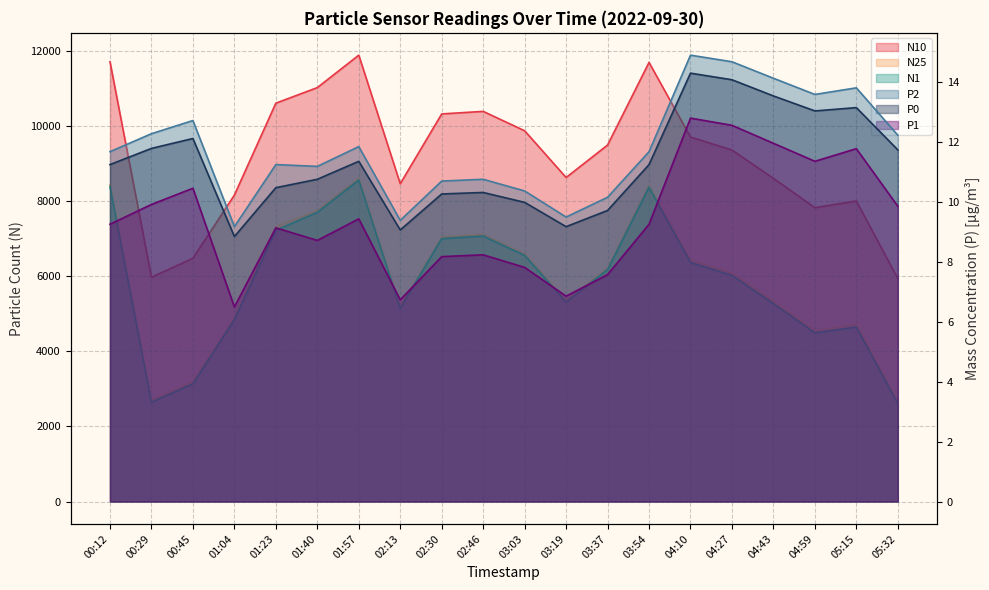

Reading left to right, what are all the values shown in this chart?

N10: 00:12=11712.1	00:29=5973.6	00:45=6479.5	01:04=8161.4	01:23=10608.9	01:40=11023.7	01:57=11887.5	02:13=8464.0	02:30=10322.6	02:46=10390.6	03:03=9874.2	03:19=8629.4	03:37=9493.8	03:54=11694.9	04:10=9706.6	04:27=9361.4	04:43=8606.7	04:59=7825.6	05:15=8004.6	05:32=5936.9
N25: 00:12=8433.7	00:29=2695.2	00:45=3198.9	01:04=4883.4	01:23=7321.4	01:40=7745.4	01:57=8608.9	02:13=5186.0	02:30=7044.4	02:46=7112.2	03:03=6596.0	03:19=5351.4	03:37=6215.7	03:54=8416.5	04:10=6427.7	04:27=6082.7	04:43=5328.0	04:59=4547.0	05:15=4722.6	05:32=2658.5
N1: 00:12=8386.7	00:29=2645.5	00:45=3135.3	01:04=4847.5	01:23=7222.9	01:40=7700.5	01:57=8560.0	02:13=5149.1	02:30=7001.4	02:46=7068.1	03:03=6554.7	03:19=5314.0	03:37=6175.6	03:54=8369.5	04:10=6366.3	04:27=6022.4	04:43=5270.1	04:59=4491.5	05:15=4646.7	05:32=2609.0
P2: 00:12=11.7	00:29=12.3	00:45=12.7	01:04=9.2	01:23=11.2	01:40=11.2	01:57=11.8	02:13=9.4	02:30=10.7	02:46=10.8	03:03=10.4	03:19=9.5	03:37=10.2	03:54=11.7	04:10=14.9	04:27=14.7	04:43=14.1	04:59=13.6	05:15=13.8	05:32=12.2
P0: 00:12=11.2	00:29=11.8	00:45=12.1	01:04=8.8	01:23=10.5	01:40=10.8	01:57=11.3	02:13=9.1	02:30=10.3	02:46=10.3	03:03=10.0	03:19=9.2	03:37=9.7	03:54=11.2	04:10=14.3	04:27=14.1	04:43=13.5	04:59=13.0	05:15=13.1	05:32=11.7
P1: 00:12=9.2	00:29=9.9	00:45=10.4	01:04=6.5	01:23=9.1	01:40=8.7	01:57=9.4	02:13=6.7	02:30=8.2	02:46=8.2	03:03=7.8	03:19=6.8	03:37=7.6	03:54=9.2	04:10=12.8	04:27=12.6	04:43=11.9	04:59=11.3	05:15=11.8	05:32=9.8